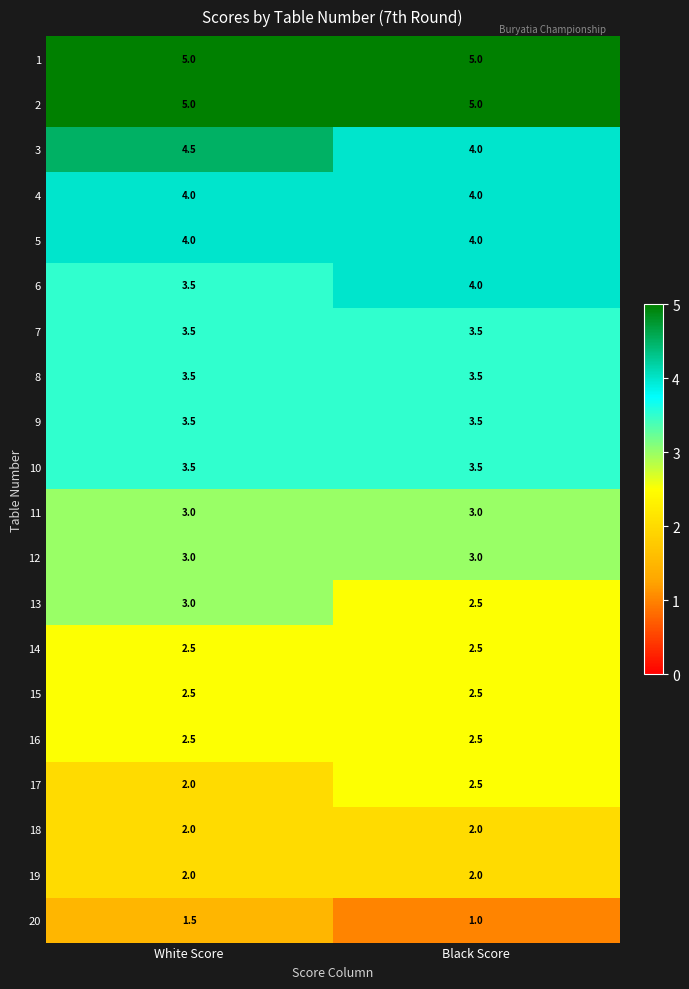

What is the lowest value of the 8 series?

3.5